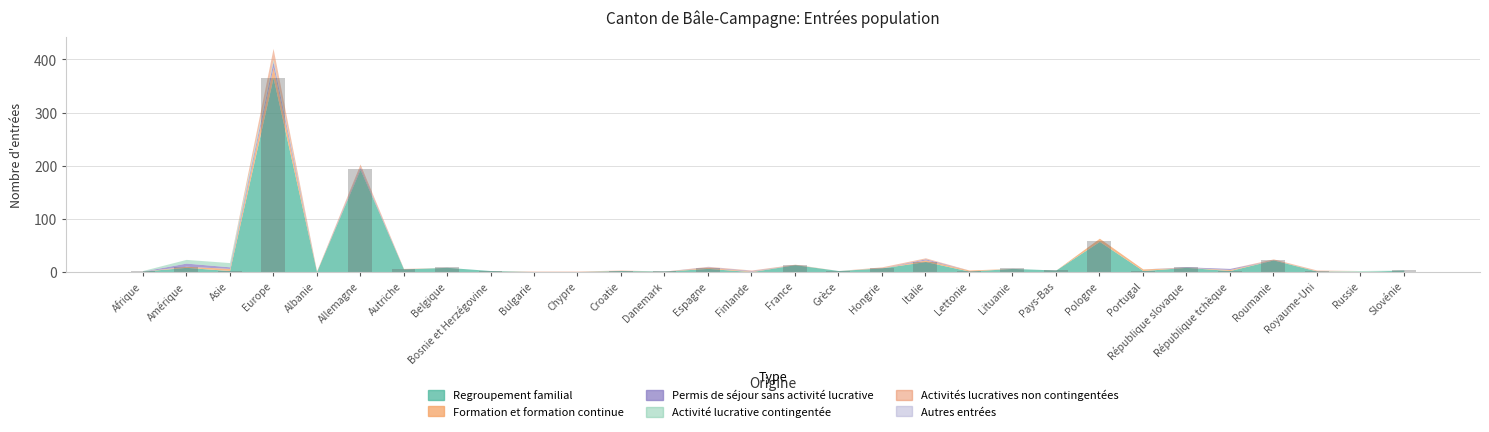

Where is the data nearest to the value 183?

Allemagne